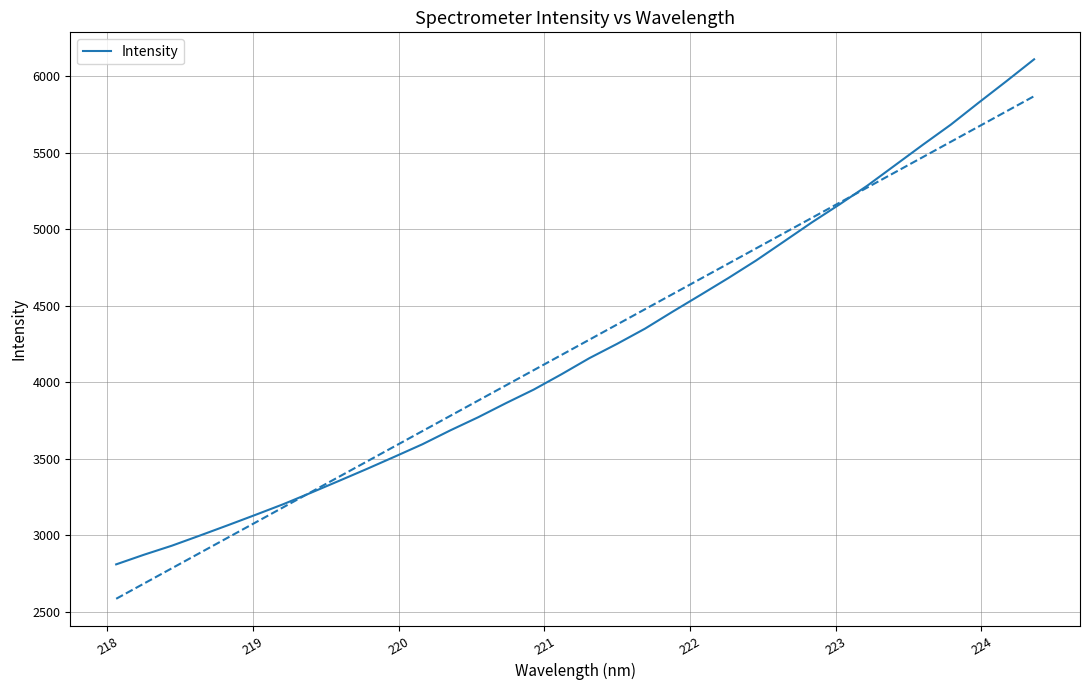

What is the sum of all values?

143781.1